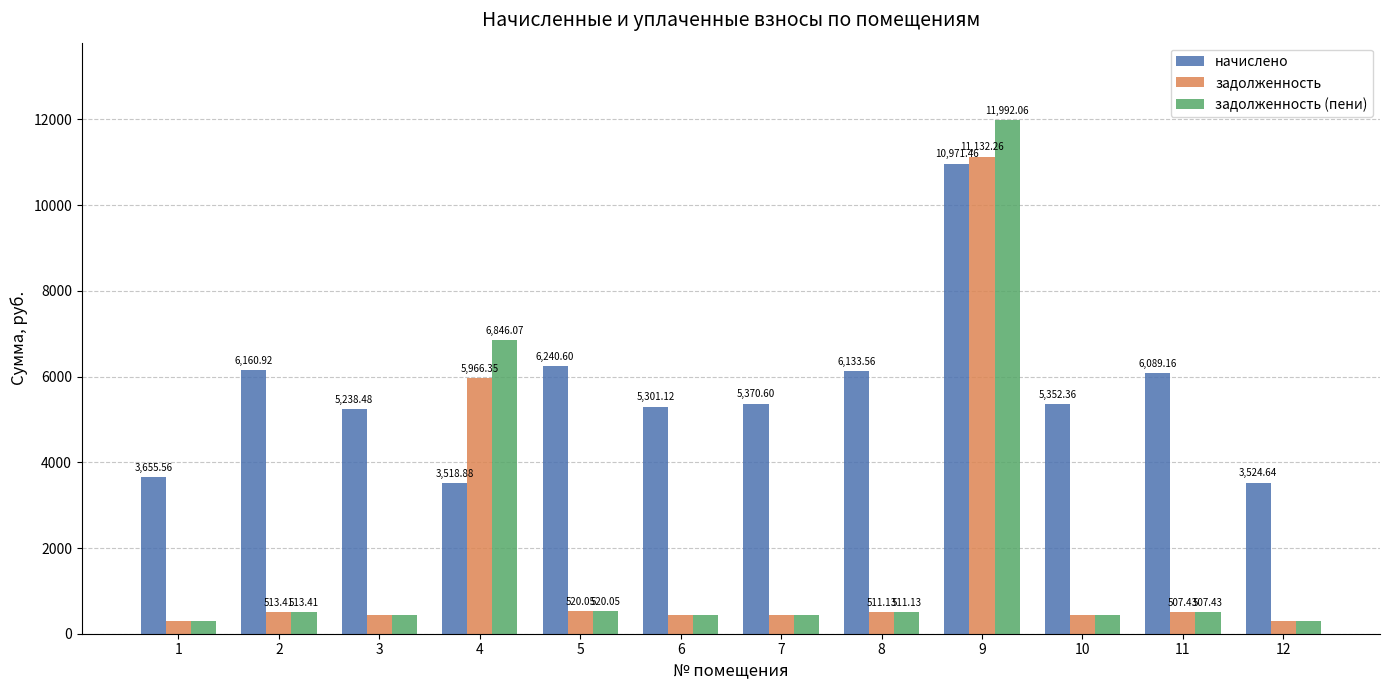

Rank the series by their maximum value, from highest to lowest.

задолженность (пени), задолженность, начислено